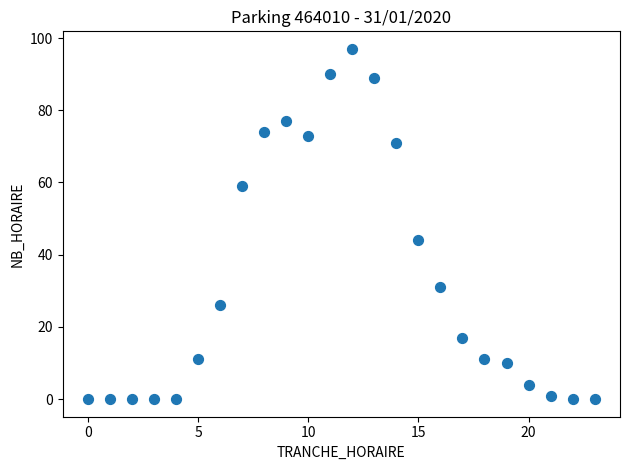

What is the range of Y values (max minus min)?

97